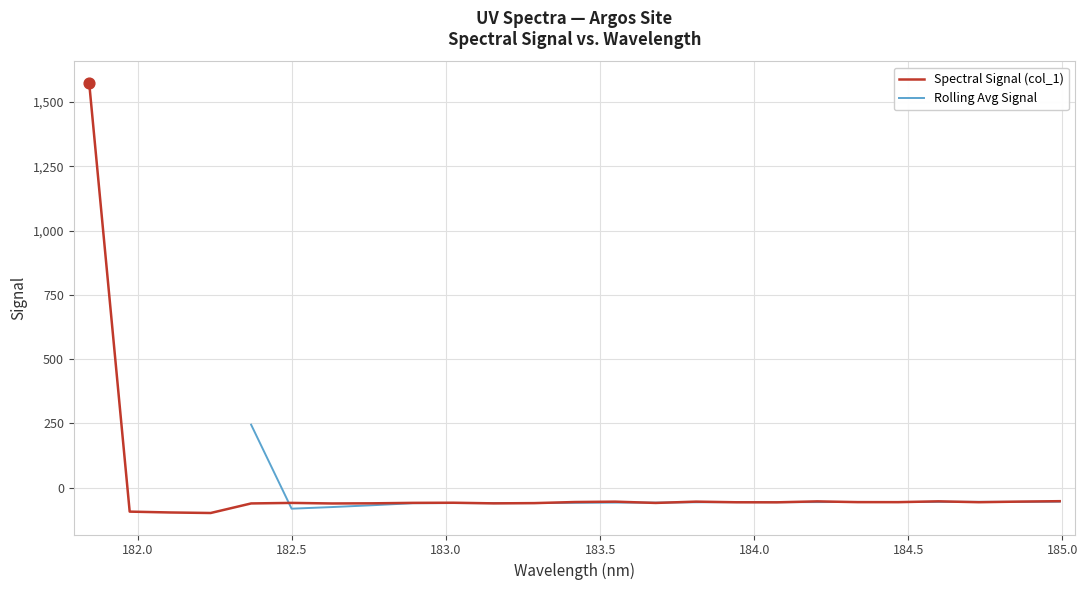

Which has a higher value, 184.5979655002 or 182.6299929592?

184.5979655002